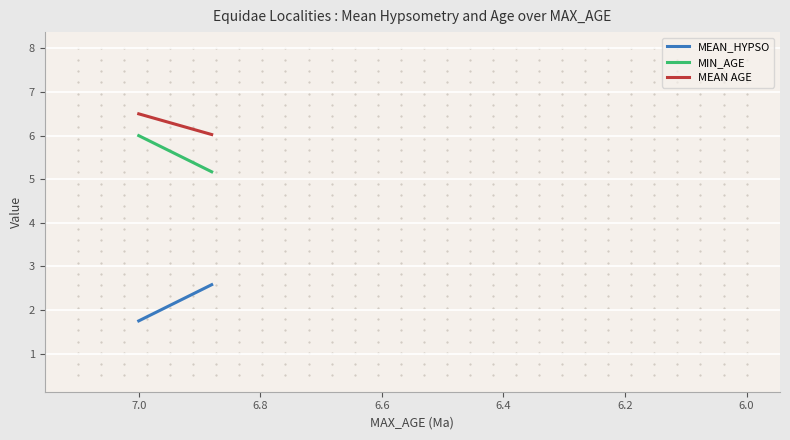

Rank the series by their average value, from highest to lowest.

MEAN AGE, MIN_AGE, MEAN_HYPSO